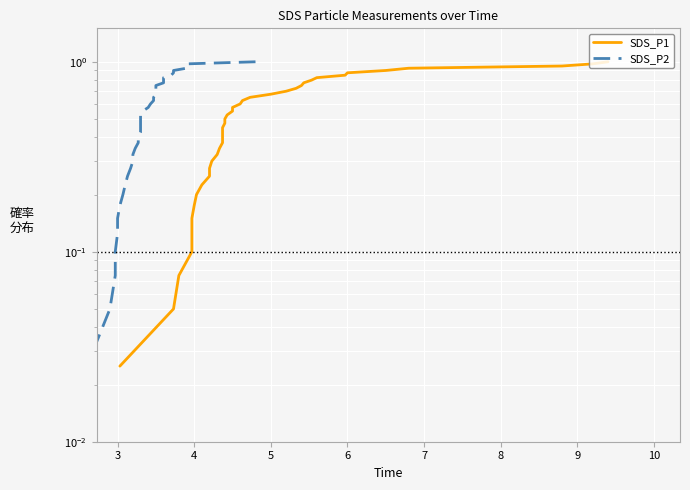

True or false: SDS_P1 has more than 1 points higher than both neighbors.

False